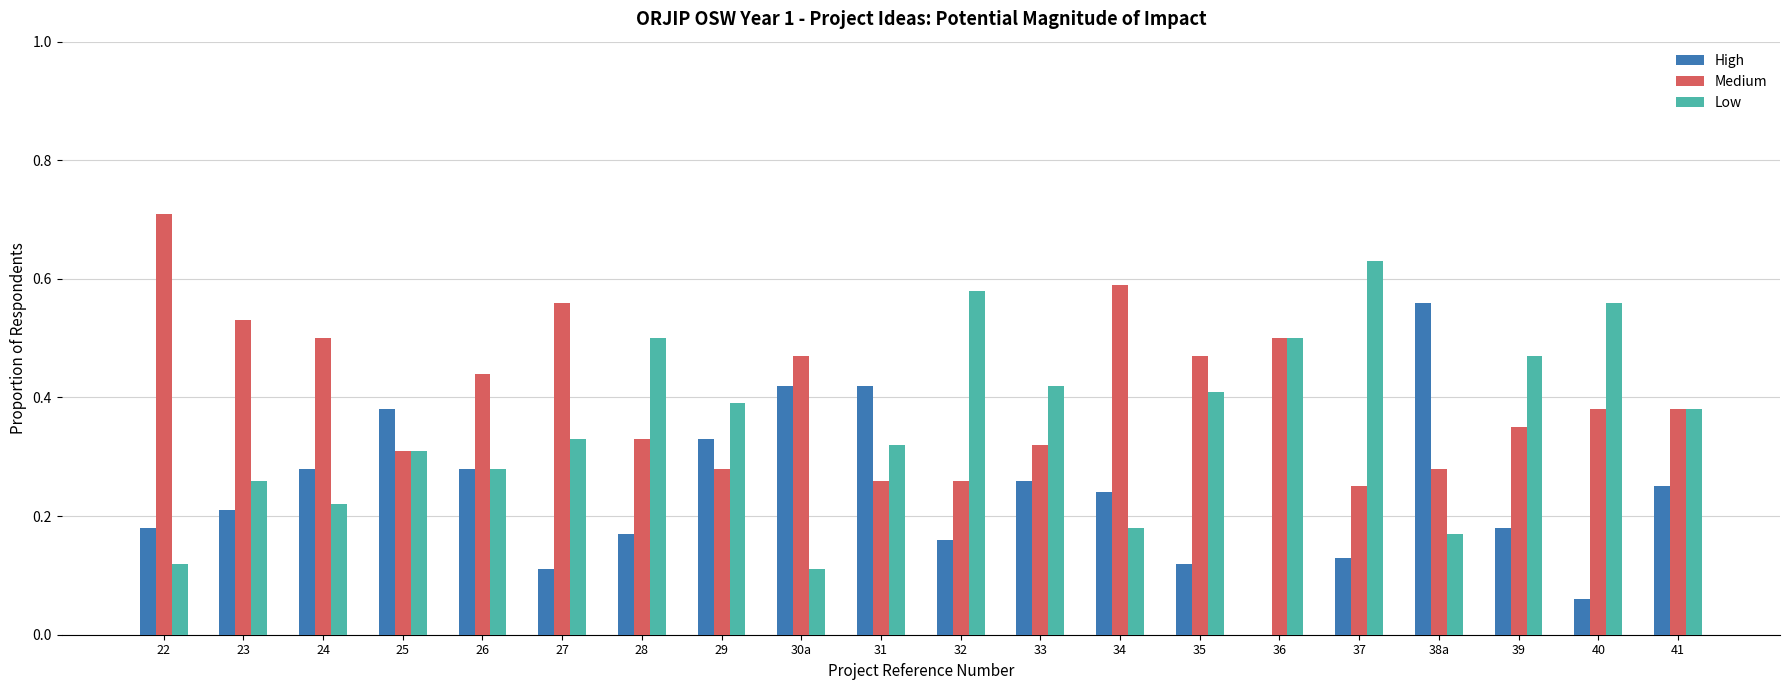

True or false: Medium has a value of 0.6 at 41.

False